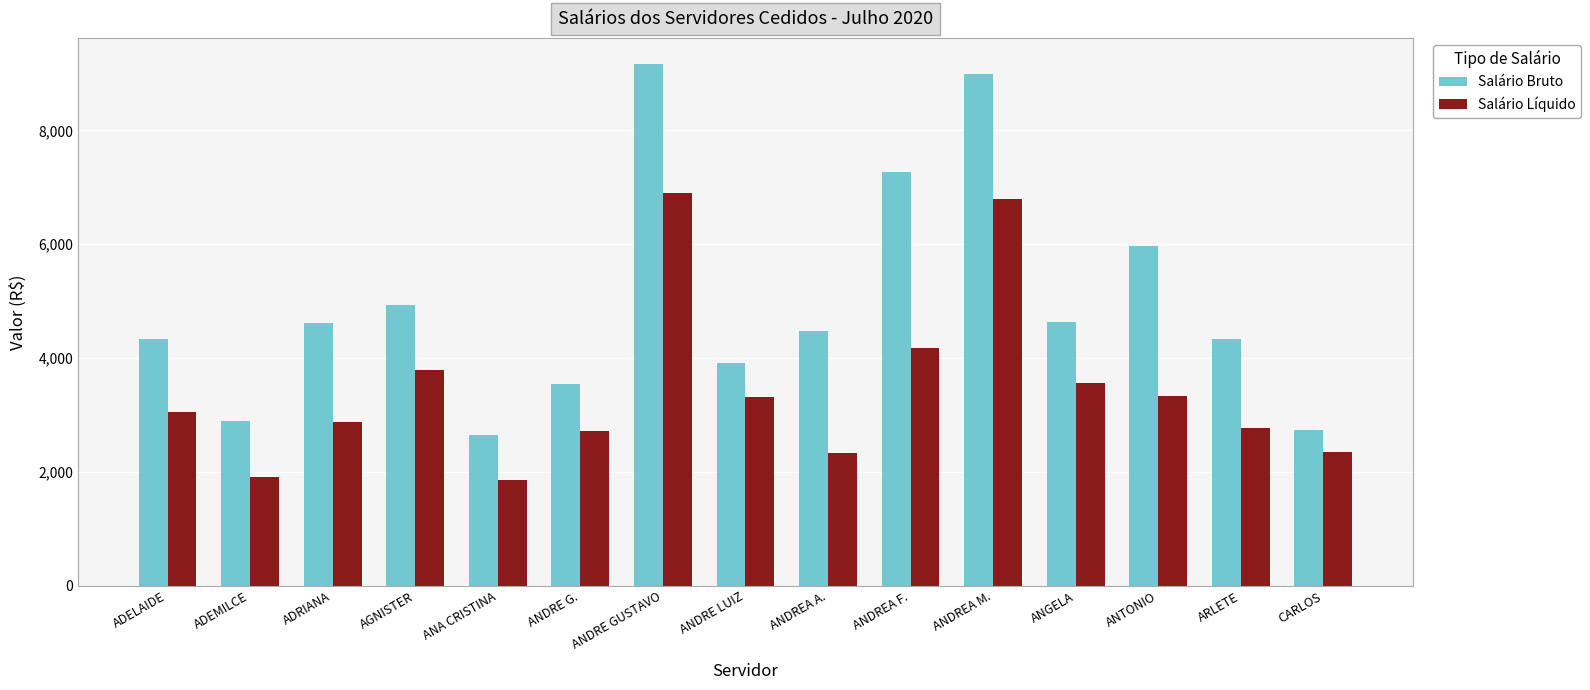

Read the Salário Líquido value at ADEMILCE.

1918.3